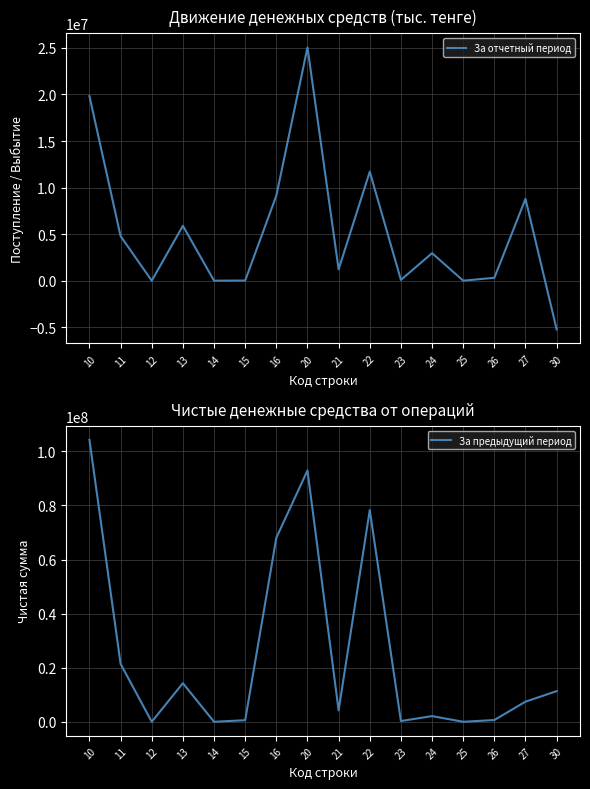

Reading left to right, what are all the values shown in this chart?

За отчетный период: 10=19822340.5	11=4786042.1	12=0.0	13=5893120.8	14=0.0	15=14070.7	16=9129106.9	20=25055151.4	21=1216949.7	22=11704918.8	23=83602.0	24=2953018.8	25=0.0	26=309375.3	27=8787286.7	30=-5232810.9
За предыдущий период: 10=104256875.0	11=21406909.0	12=0.0	13=14266268.0	14=0.0	15=577238.0	16=68006460.0	20=92927256.8	21=4215691.0	22=78264653.3	23=269697.0	24=2098242.0	25=0.0	26=640591.0	27=7438382.5	30=11329618.2